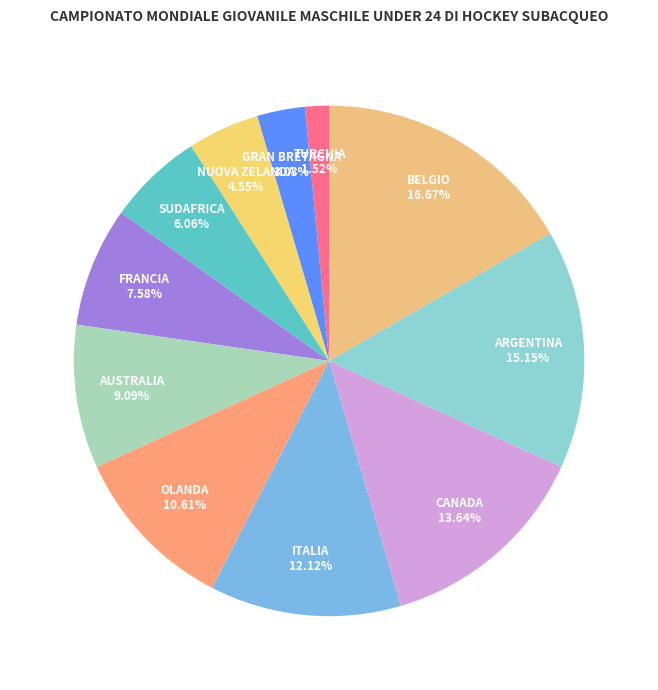

What percentage is the BELGIO slice, to the nearest percent?

17%